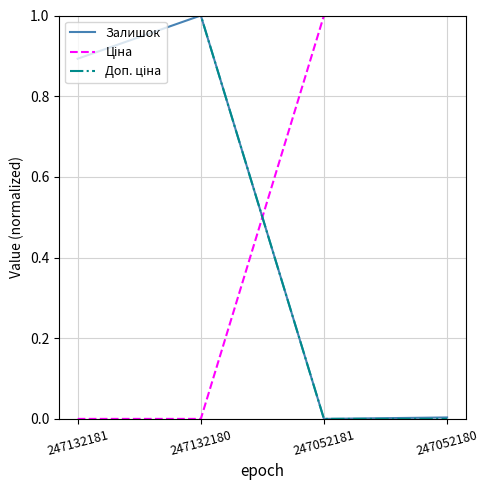

True or false: Залишок has a value of 1.0 at 247132180.

True